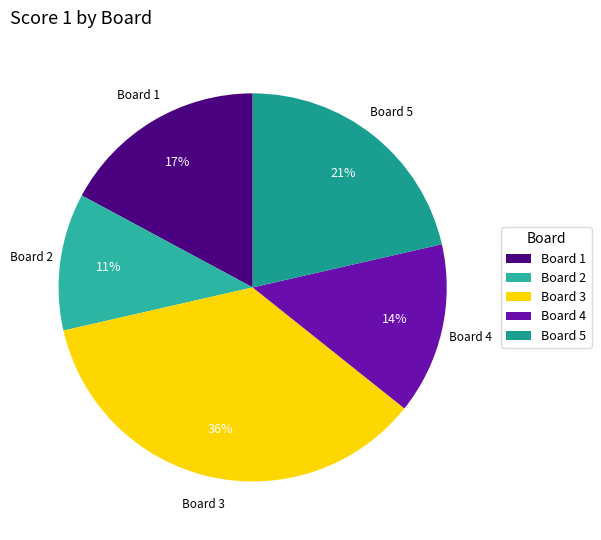

The Board 5 slice represents 35% of the pie. True or false?

False